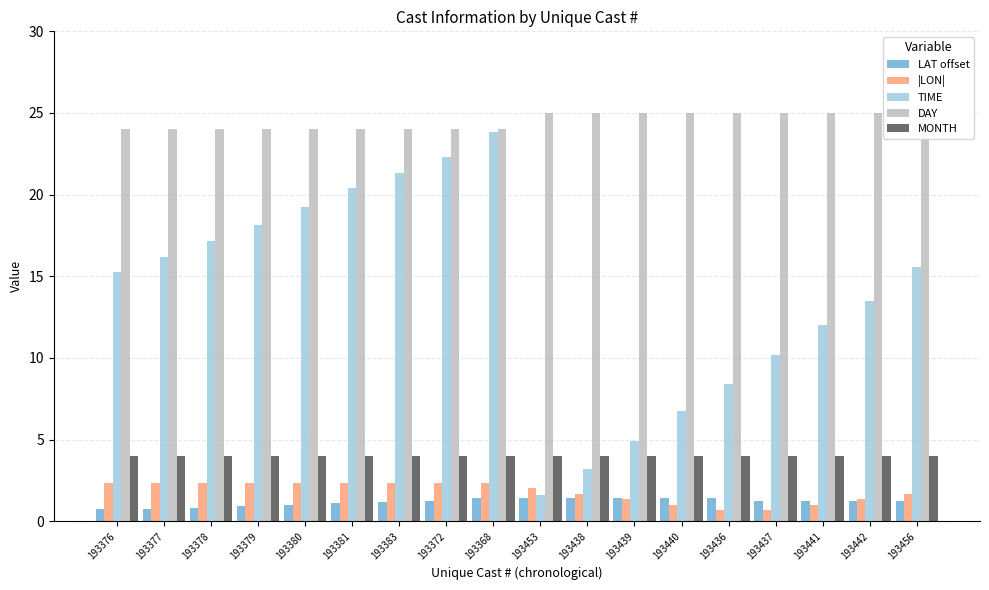

The value of LAT offset at 193442 is 0.3. True or false?

False